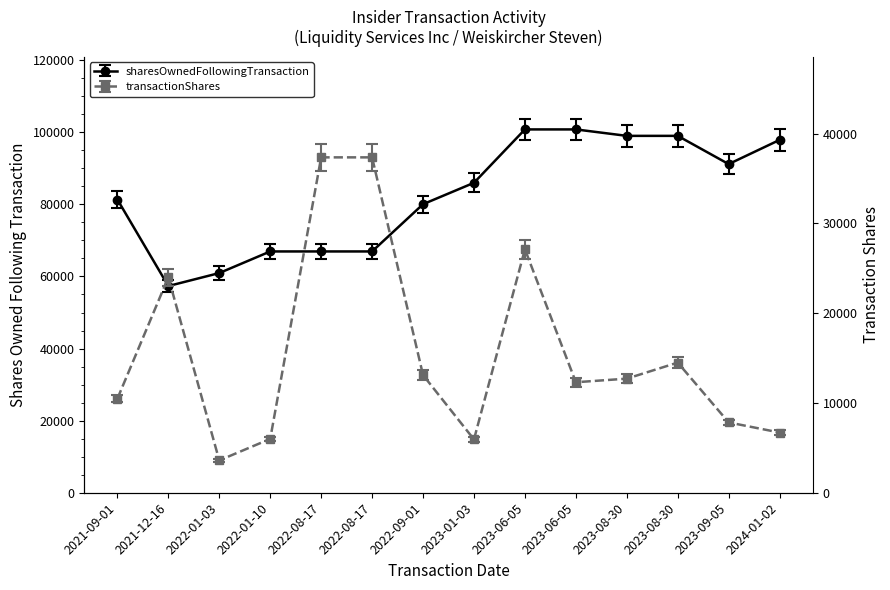

The value of transactionShares at 2022-08-17 is 12748. True or false?

False